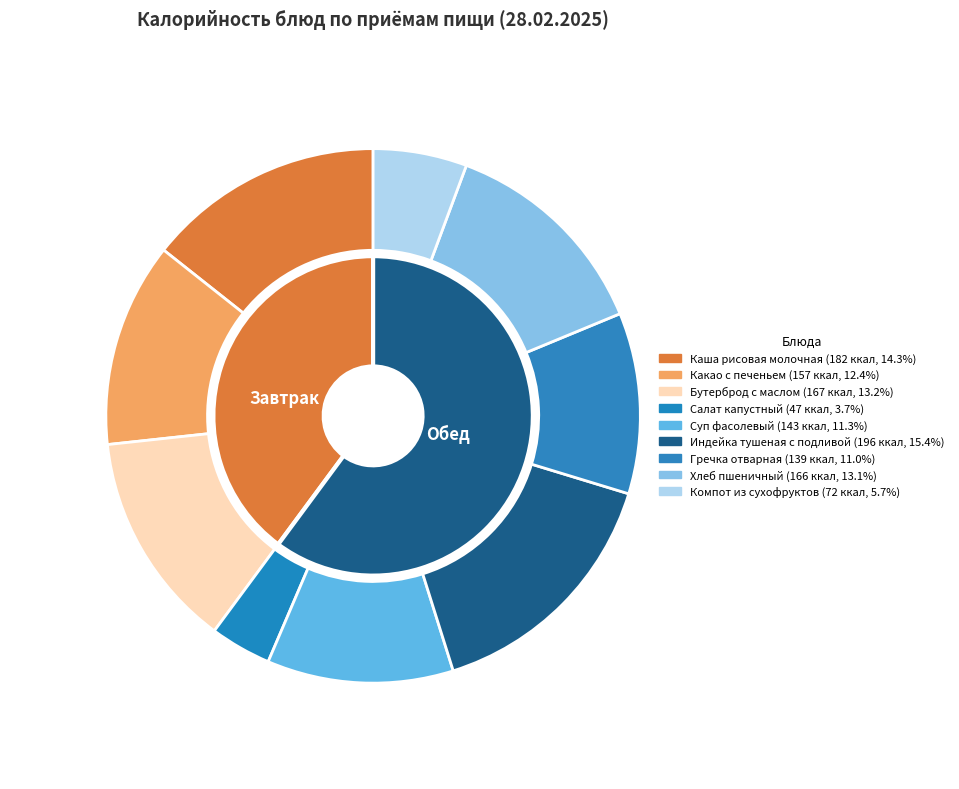

What is the largest slice in the pie chart?

Индейка тушеная с подливой